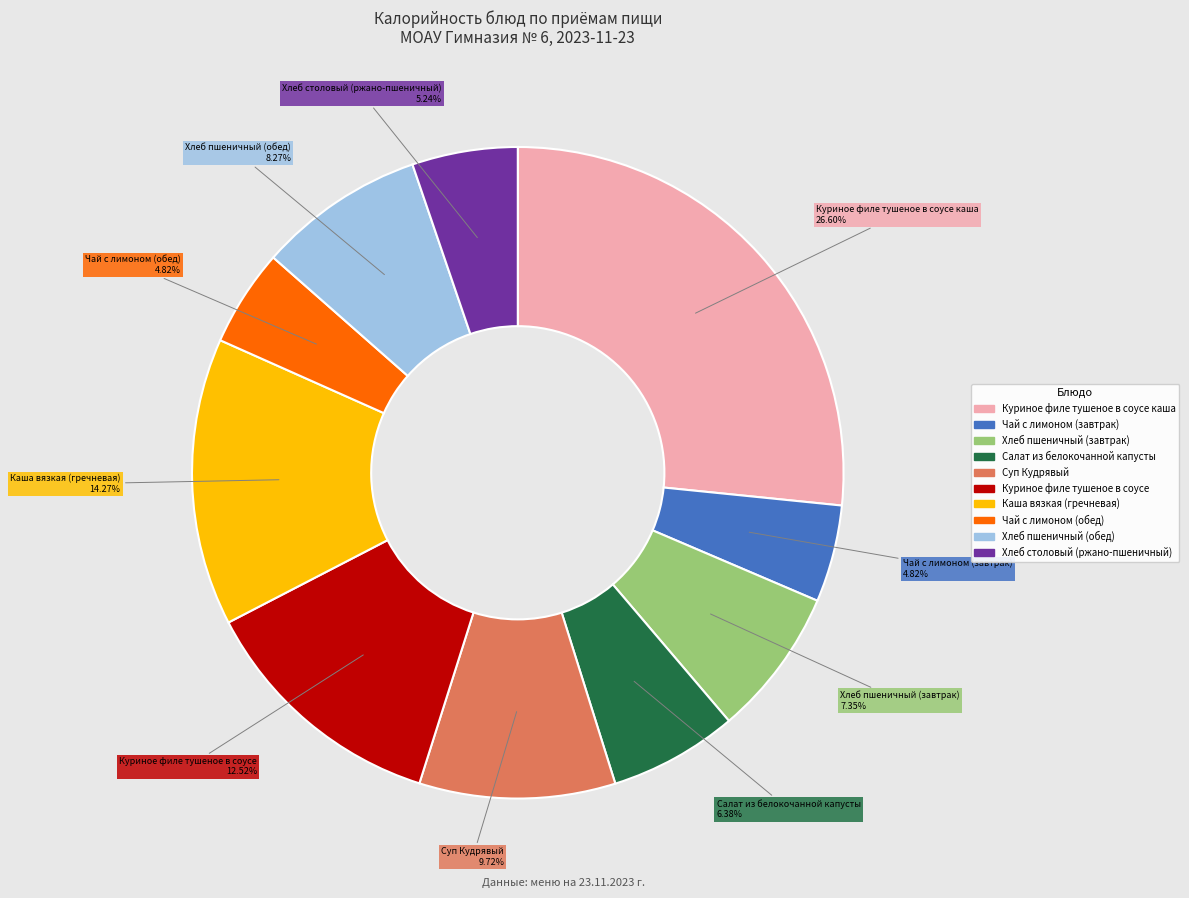

Is there any slice that represents more than half of the pie?

No